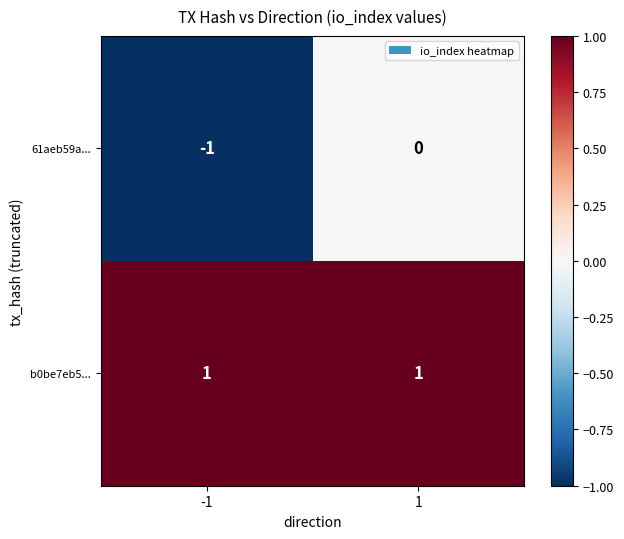

Which series changed the most between -1 and 1?

61aeb59a...